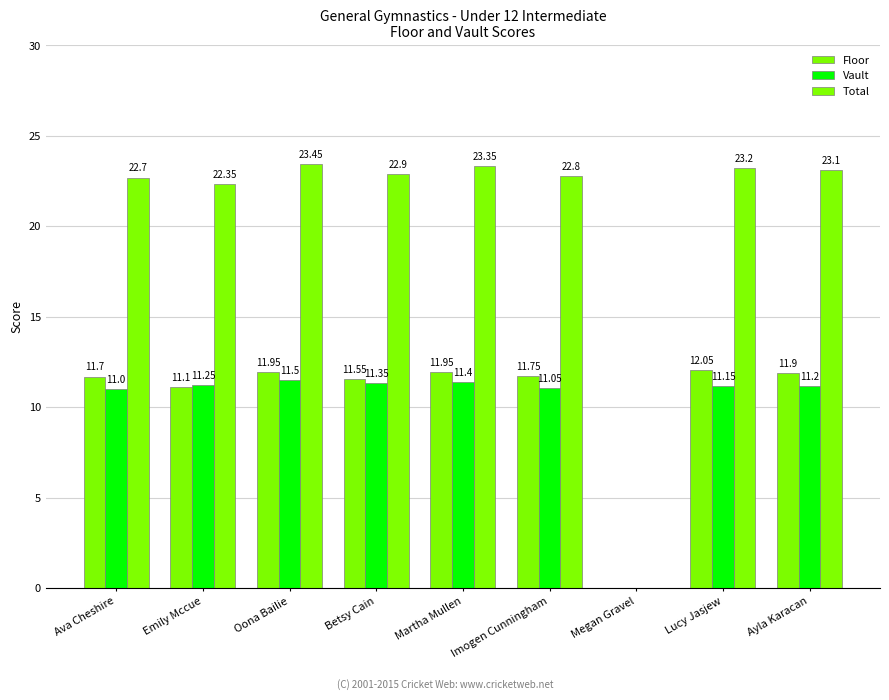

What is the sum of all Total values?

183.8